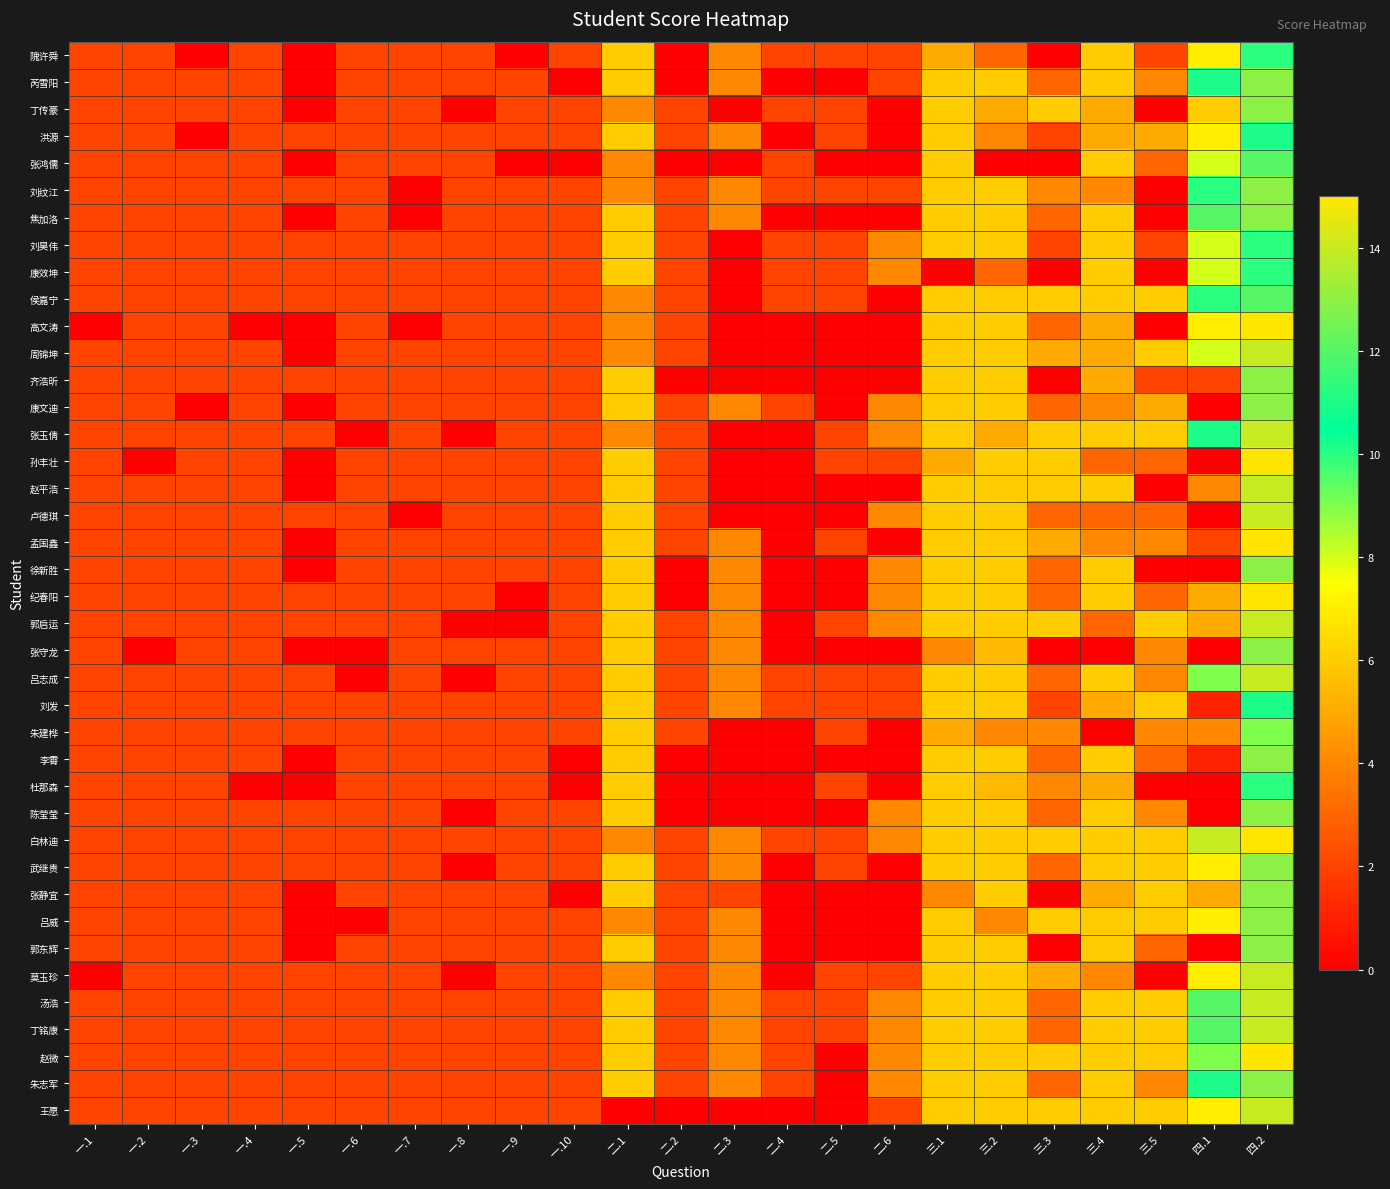

Which has a higher value, 四.1 or 三.1?

四.1